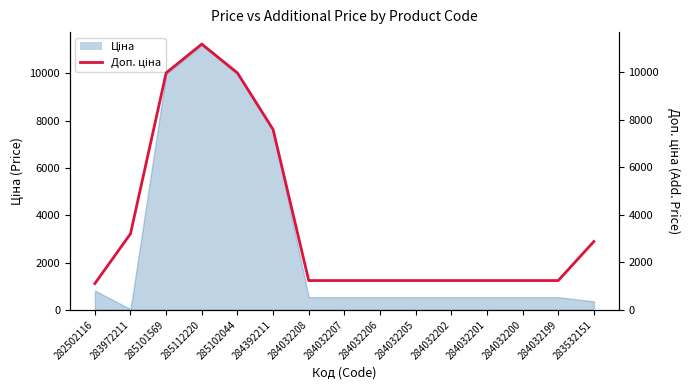

How many points are higher than both their immediate neighbors (excluding endpoints)?

1